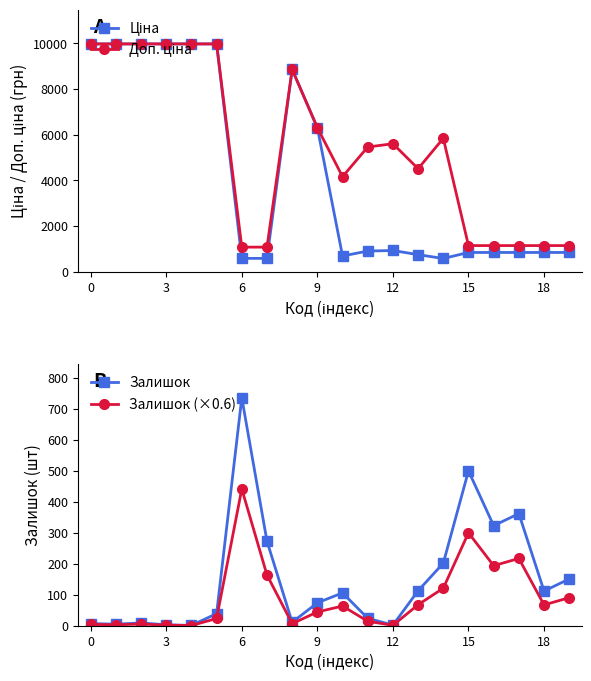

Does the chart have visible grid lines?

No